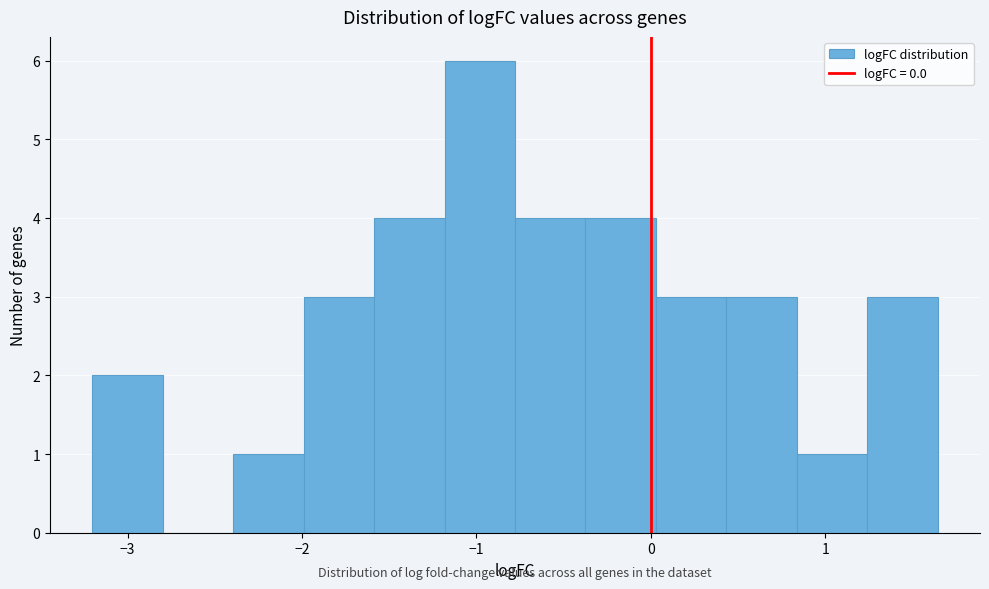

Reading left to right, list every bar in this chart as the range it spans on the x-axis followed by its height. Neither the bar edges nor the heights are printed on the chart, so give them approximately, as read against the axes.

-3.2 to -2.8: 2
-2.8 to -2.4: 0
-2.4 to -2.0: 1
-2.0 to -1.6: 3
-1.6 to -1.2: 4
-1.2 to -0.8: 6
-0.8 to -0.4: 4
-0.4 to 0.0: 4
0.0 to 0.4: 3
0.4 to 0.8: 3
0.8 to 1.2: 1
1.2 to 1.6: 3